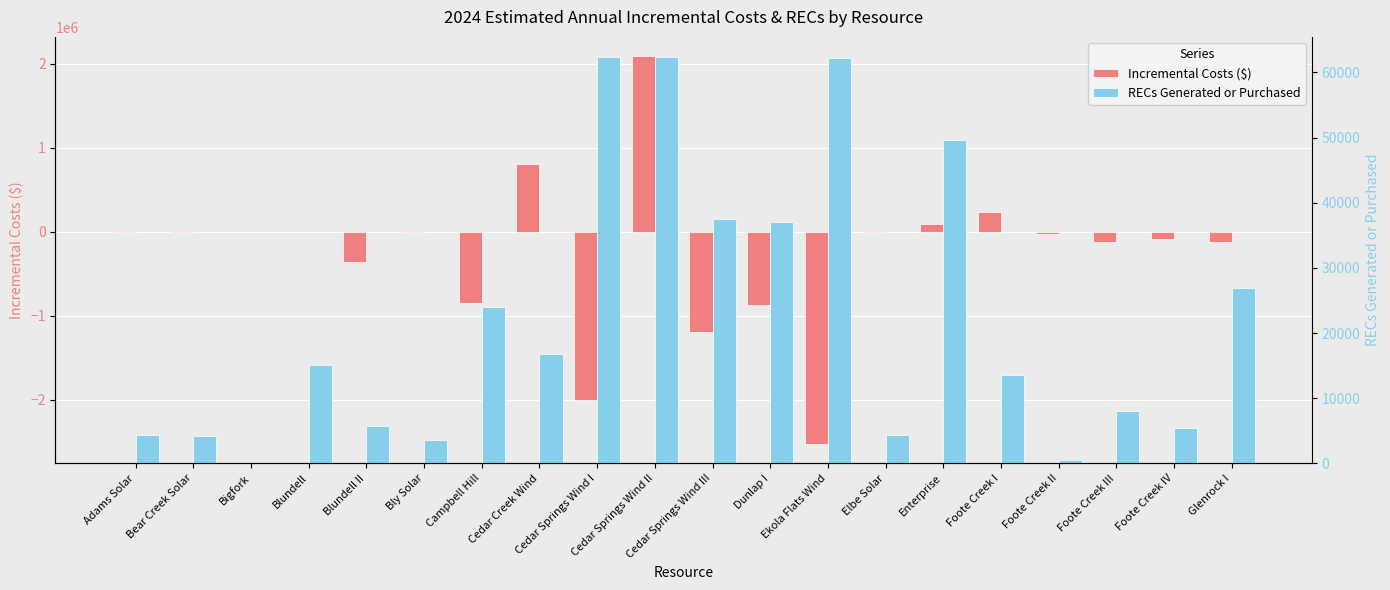

Between Bear Creek Solar and Foote Creek IV, which is larger?

Bear Creek Solar